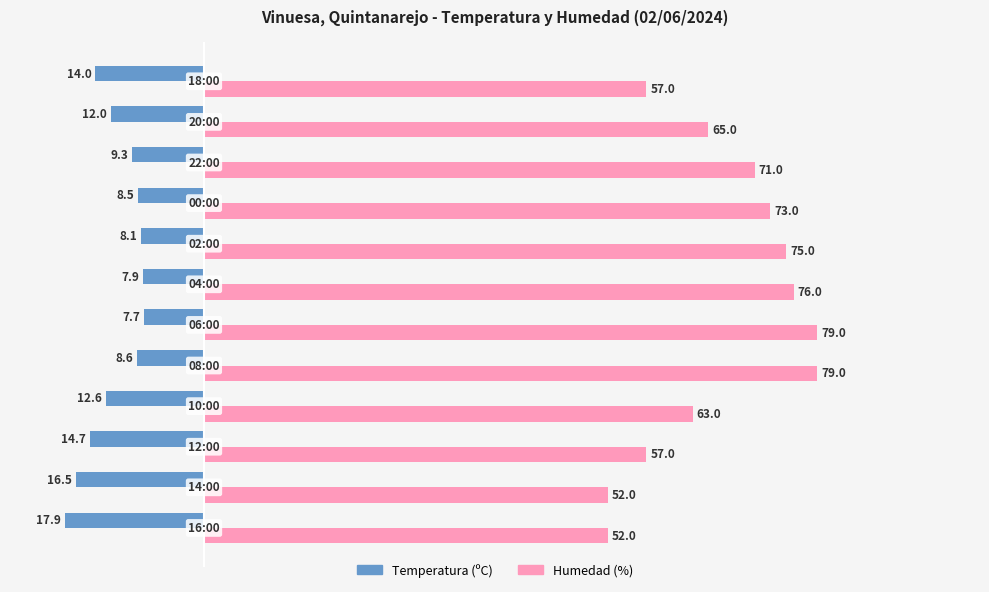

At how many categories does at least one series exceed 48?

12